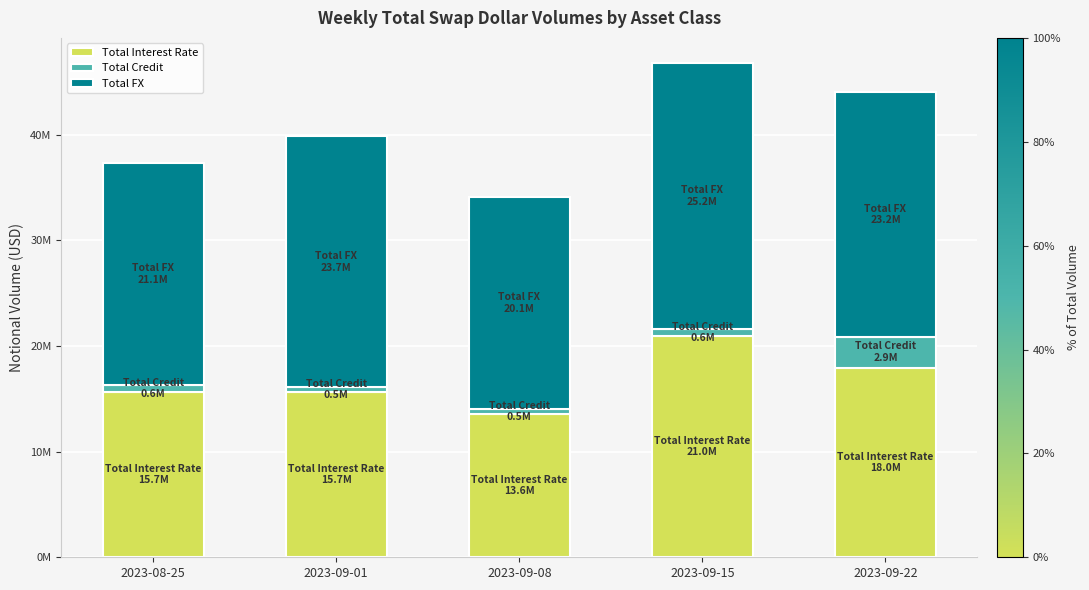

Are the bars grouped side by side (vs. stacked)?

No